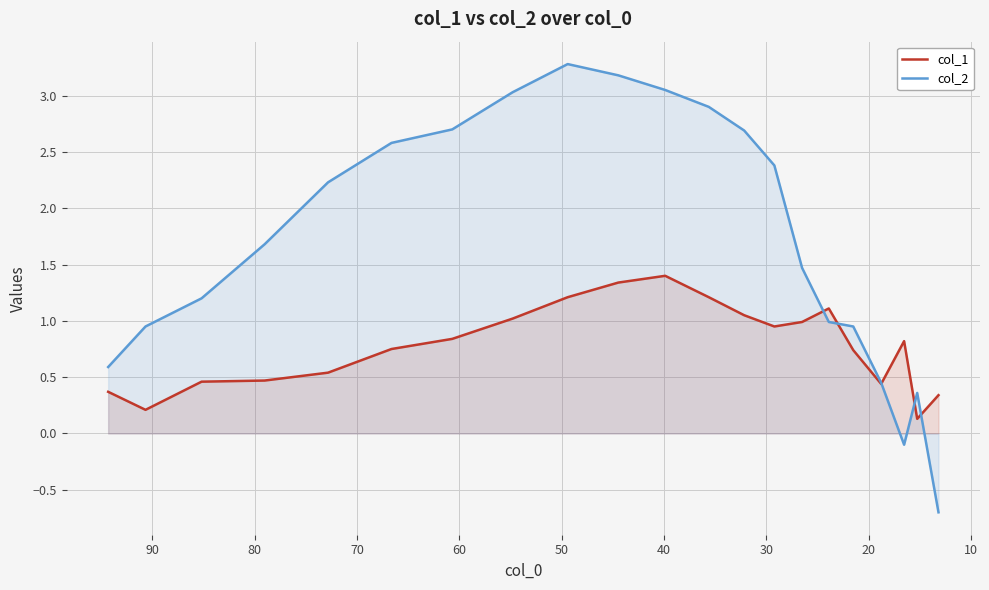

The value of col_2 at 20 is 2.0. True or false?

False